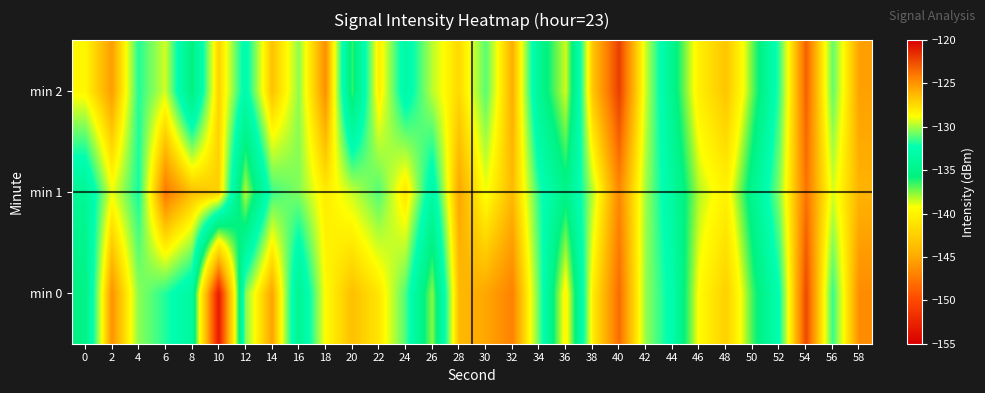

How many data points does each series have?

30